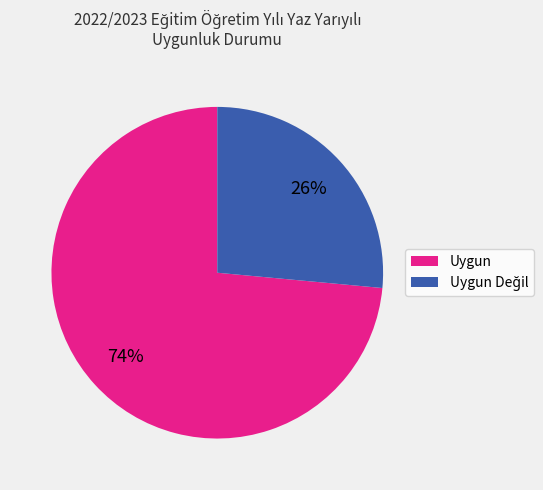

Is it true that Uygun is 74% of the pie?

True